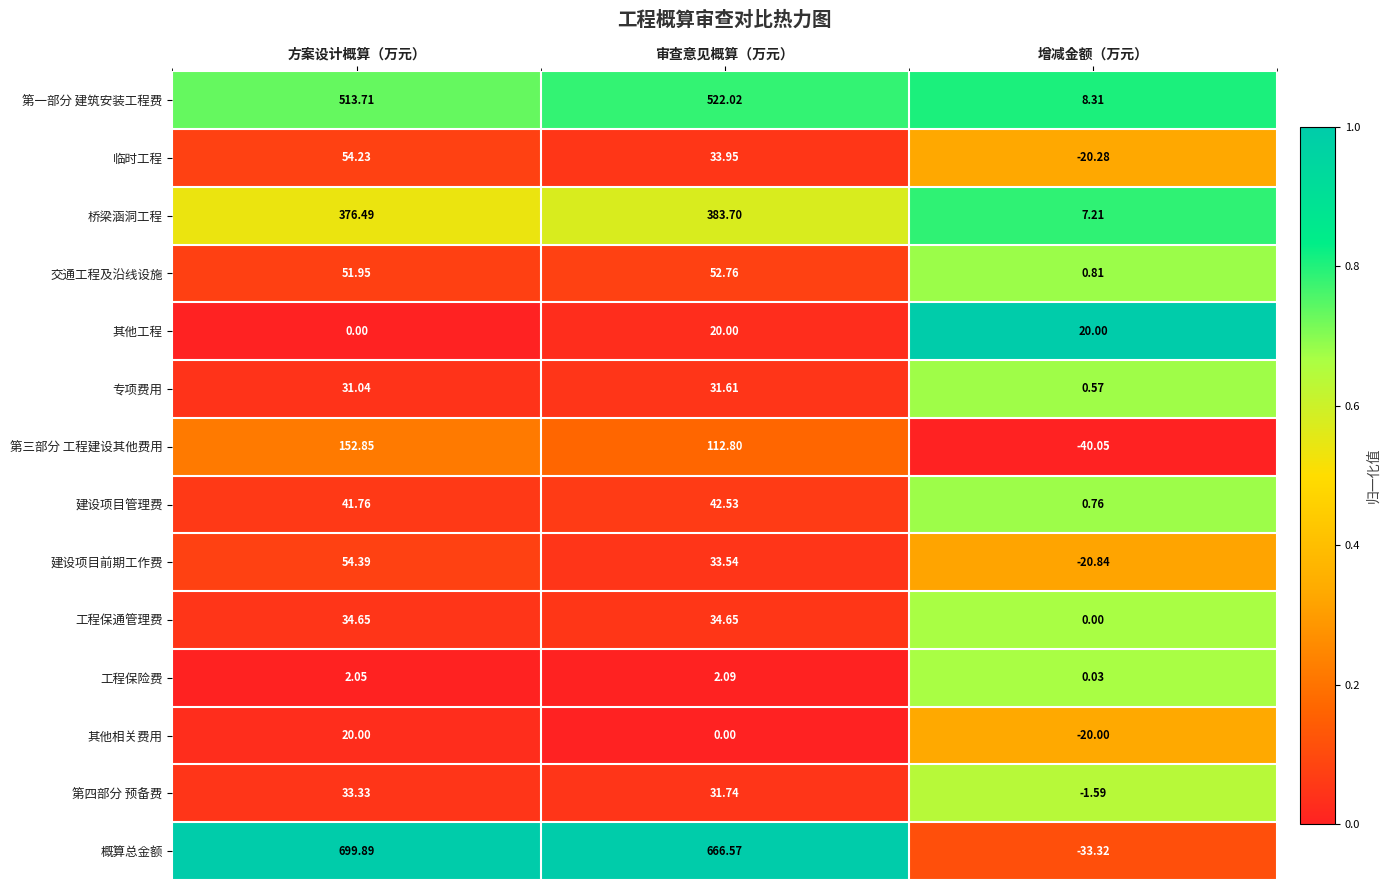

Which category has the highest value in the 建设项目前期工作费 series?

方案设计概算（万元）